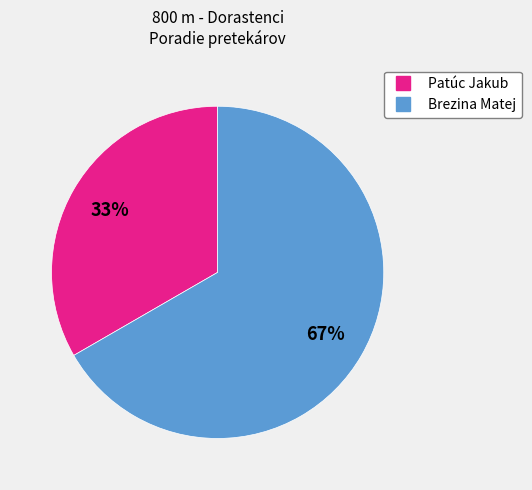

The Patúc Jakub slice represents 33% of the pie. True or false?

True